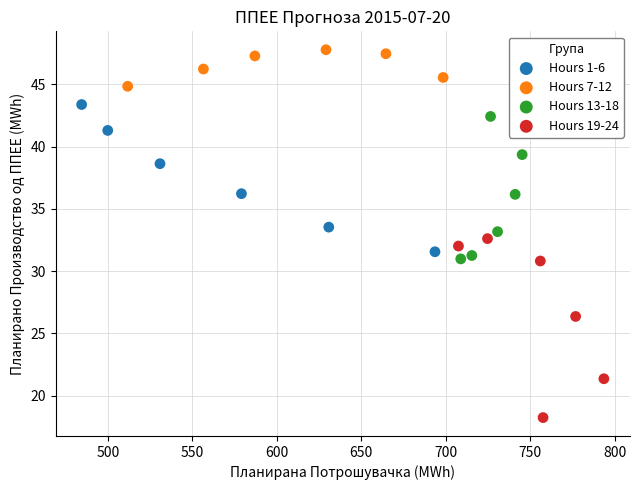

Which series reaches the minimum Y coordinate?

Hours 19-24